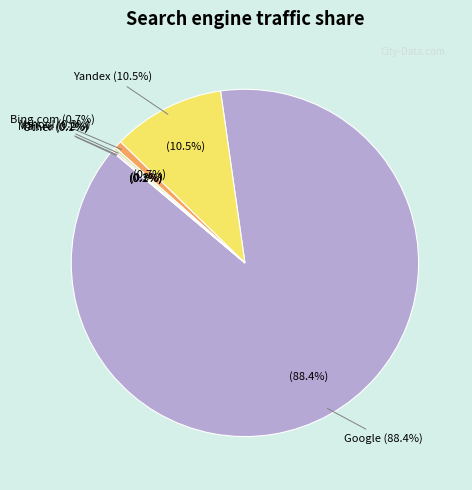

To the nearest percent, what is the difference between the largest and smallest slice percentages?

88%